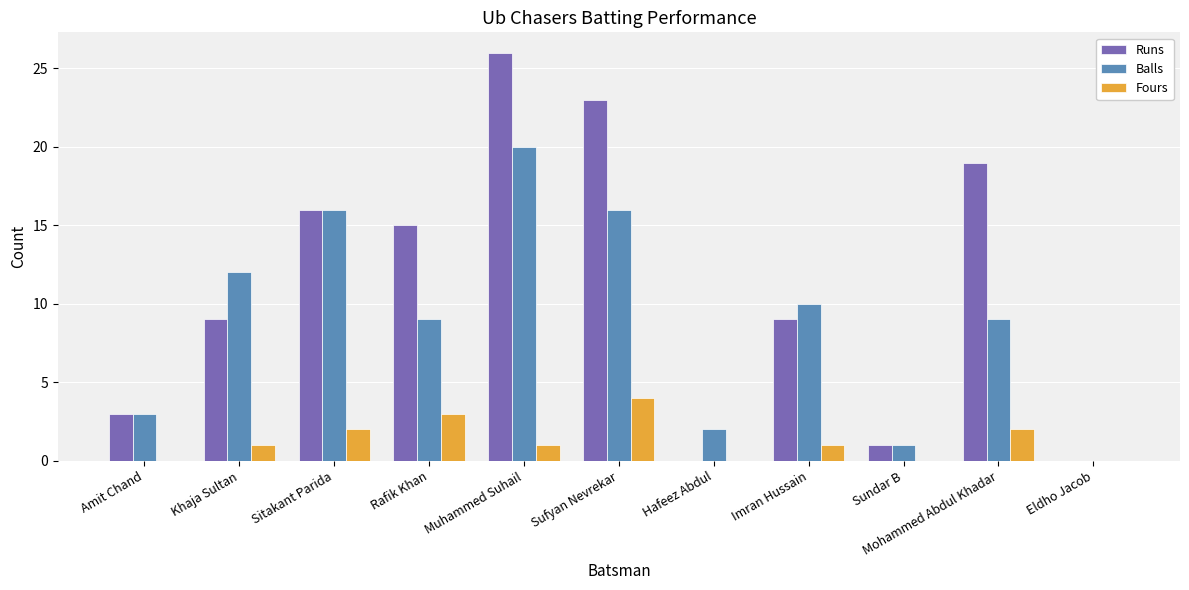

Which category has the highest value in the Fours series?

Sufyan Nevrekar